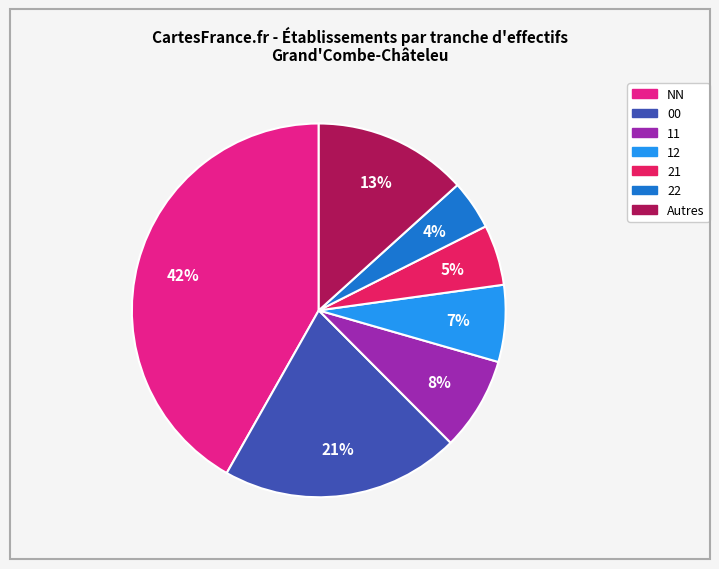

To the nearest percent, what is the average slice percentage?

14%